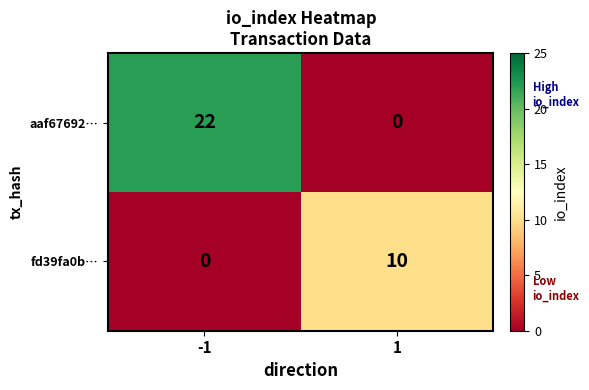

The value of fd39fa0b… at -1 is 7. True or false?

False